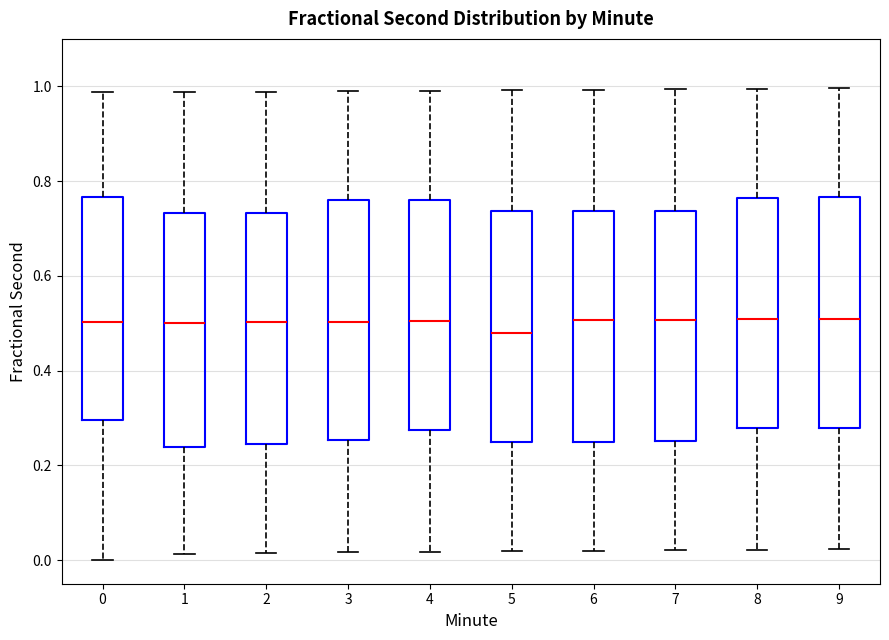

Reading left to right, transcribe this box plot: for each box, give where its median line is, the range the box spans, and where its two whiskers end, as read against the y-axis. The values are not printed on the chart, so give them approximately, as read against the axis.

0: median 0.50, box 0.30 to 0.76, whiskers 0.00 to 0.98
1: median 0.50, box 0.24 to 0.74, whiskers 0.02 to 0.98
2: median 0.50, box 0.24 to 0.74, whiskers 0.02 to 0.98
3: median 0.50, box 0.26 to 0.76, whiskers 0.02 to 0.98
4: median 0.50, box 0.28 to 0.76, whiskers 0.02 to 1.00
5: median 0.48, box 0.24 to 0.74, whiskers 0.02 to 1.00
6: median 0.50, box 0.26 to 0.74, whiskers 0.02 to 1.00
7: median 0.50, box 0.26 to 0.74, whiskers 0.02 to 1.00
8: median 0.50, box 0.28 to 0.76, whiskers 0.02 to 1.00
9: median 0.50, box 0.28 to 0.76, whiskers 0.02 to 1.00